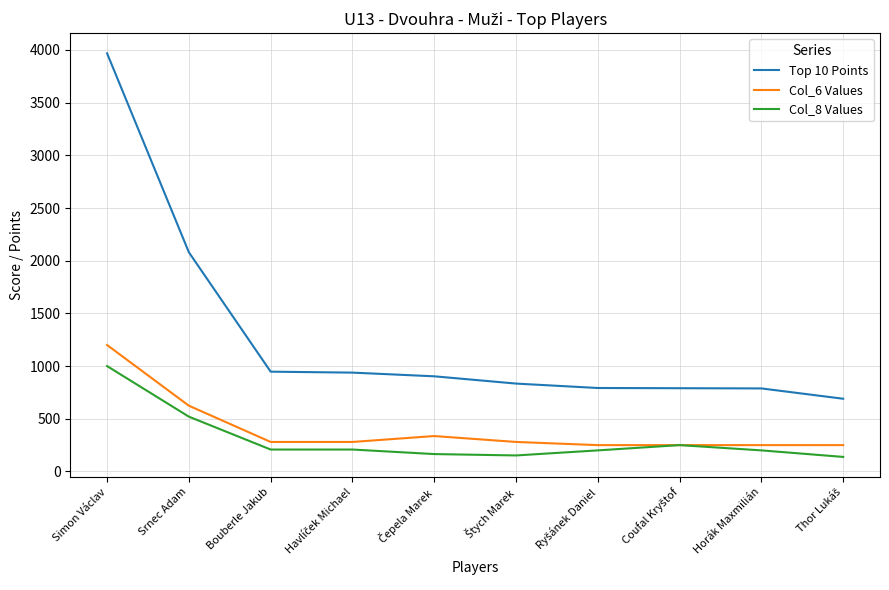

What is the difference between the maximum and minimum values in the Col_8 Values series?

862